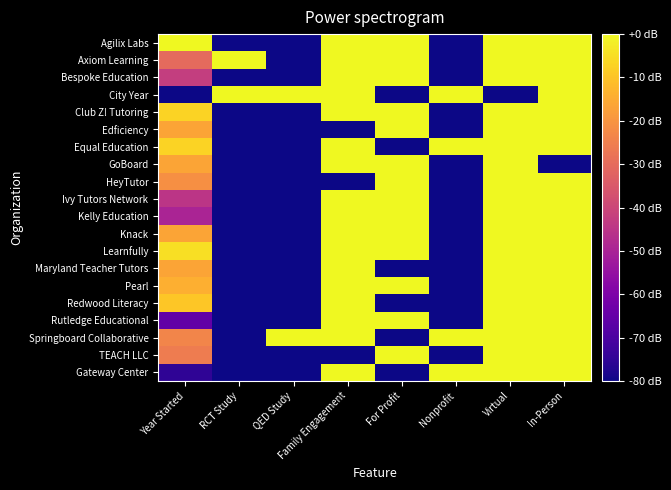

At which category is the sum across all series the highest?

Virtual